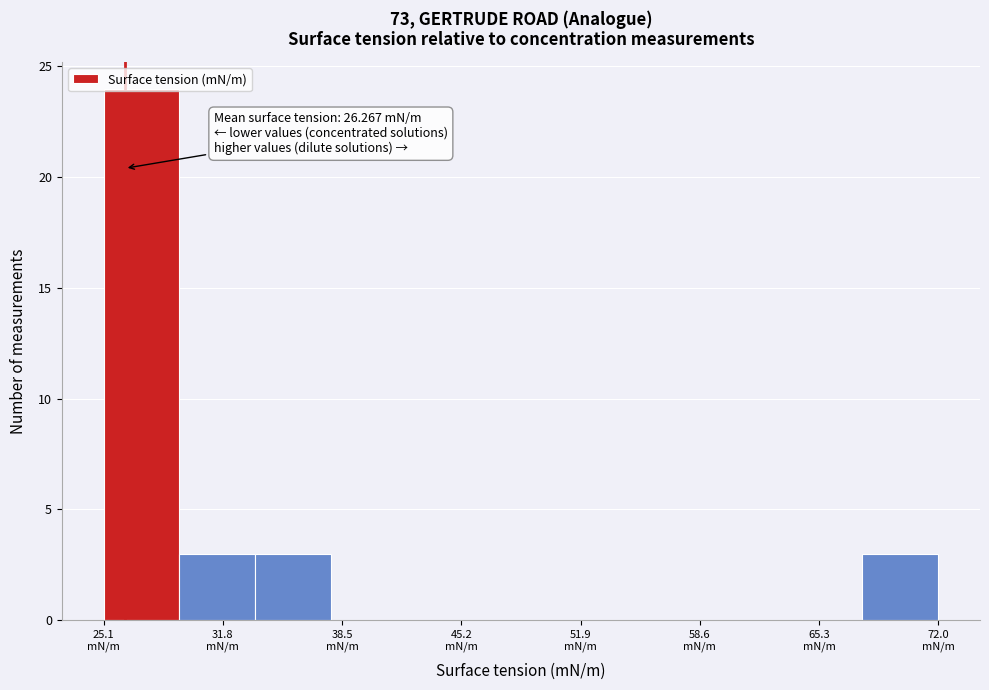

Over which range of the x-axis is the bar tallest?

25 to 29